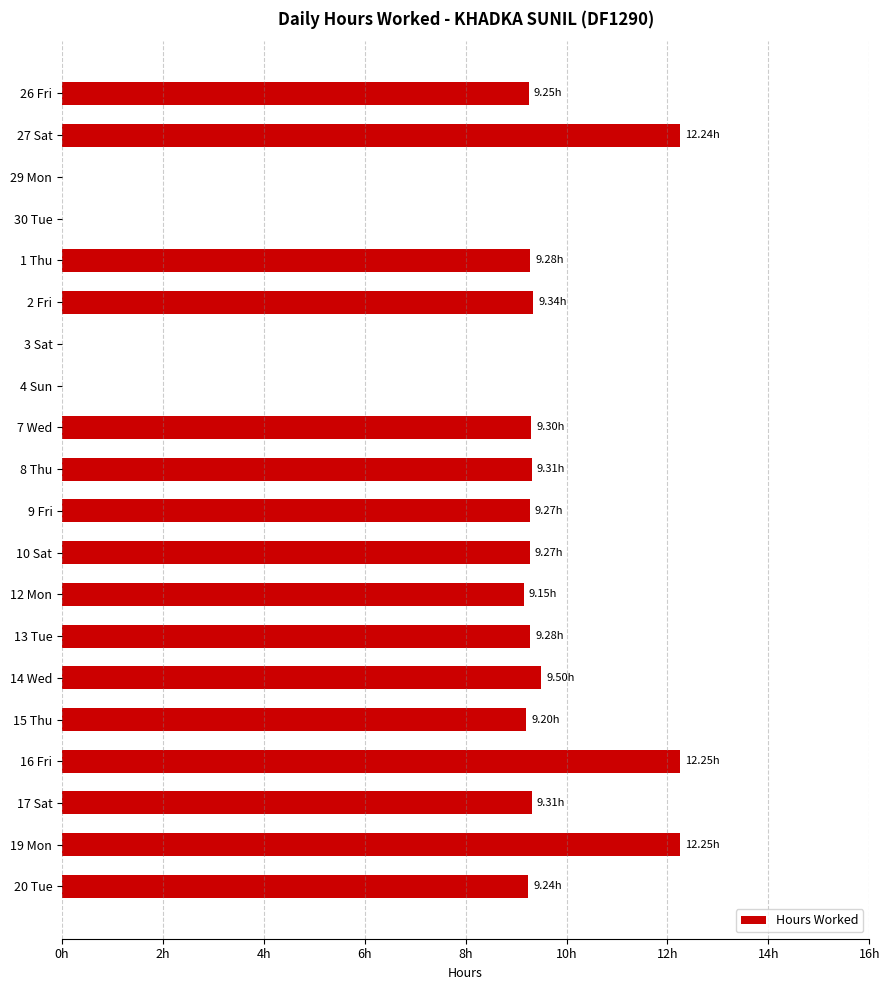

Are the bars horizontal?

Yes